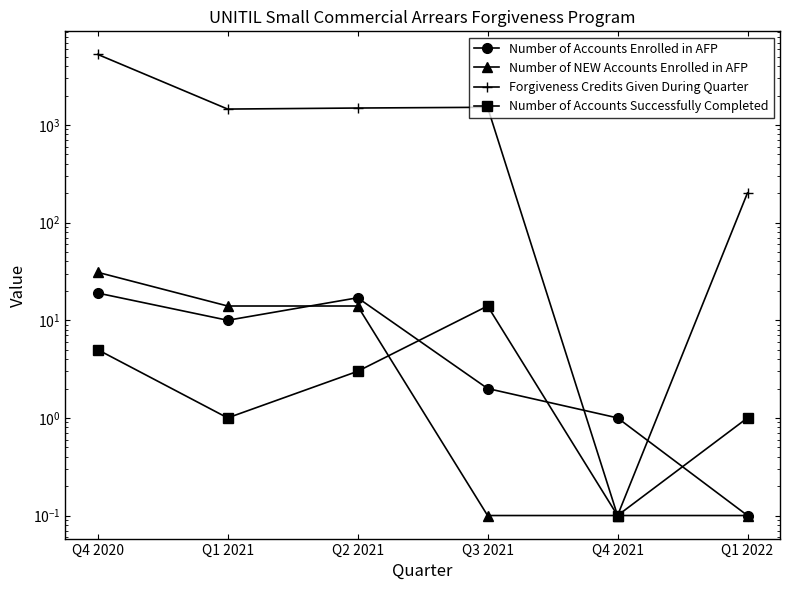

The value of Number of Accounts Enrolled in AFP at Q4 2021 is 1.0. True or false?

True